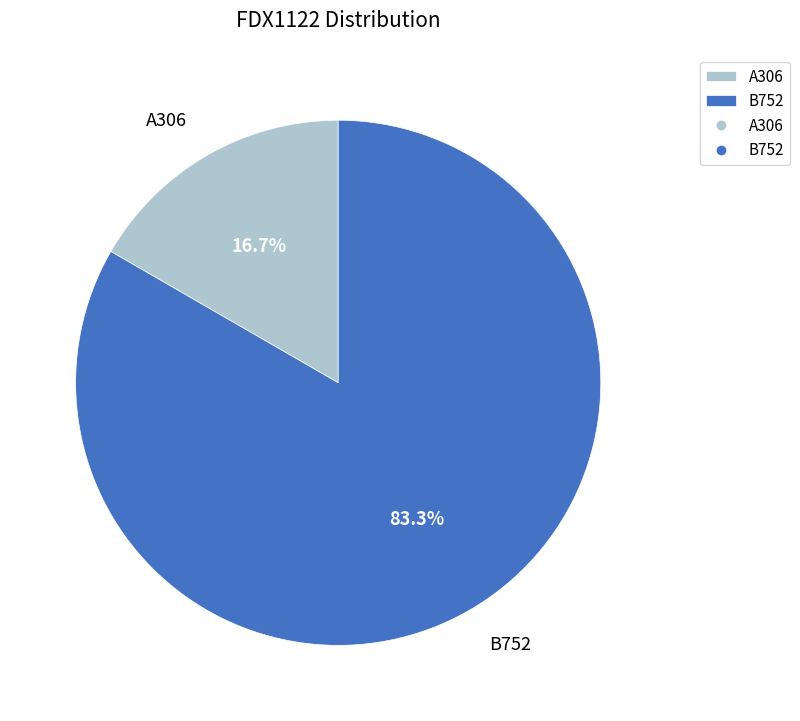

What is the ratio of the value at B752 to the value at A306?

5.0